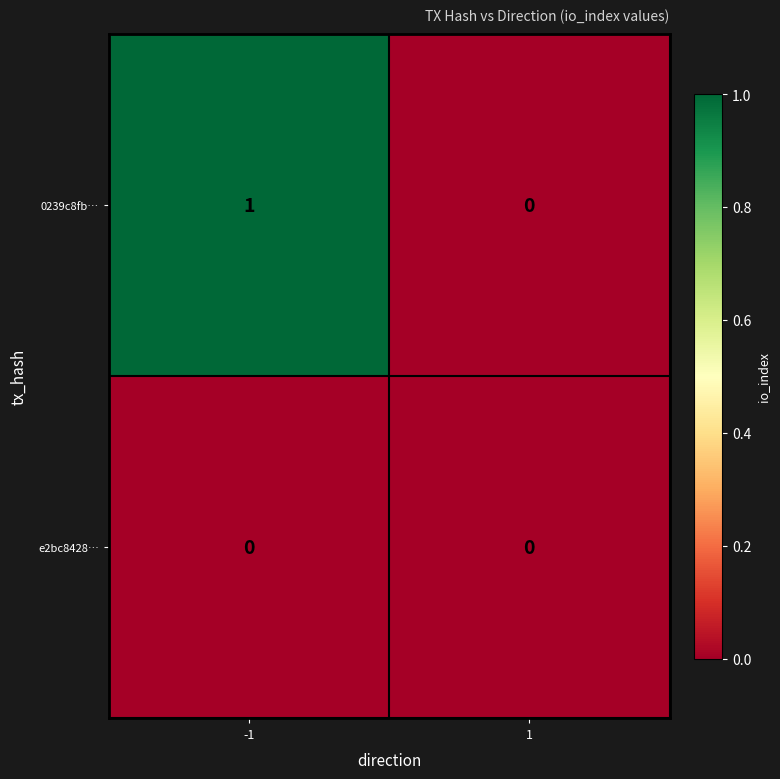

What is the total value across all series at -1?

1